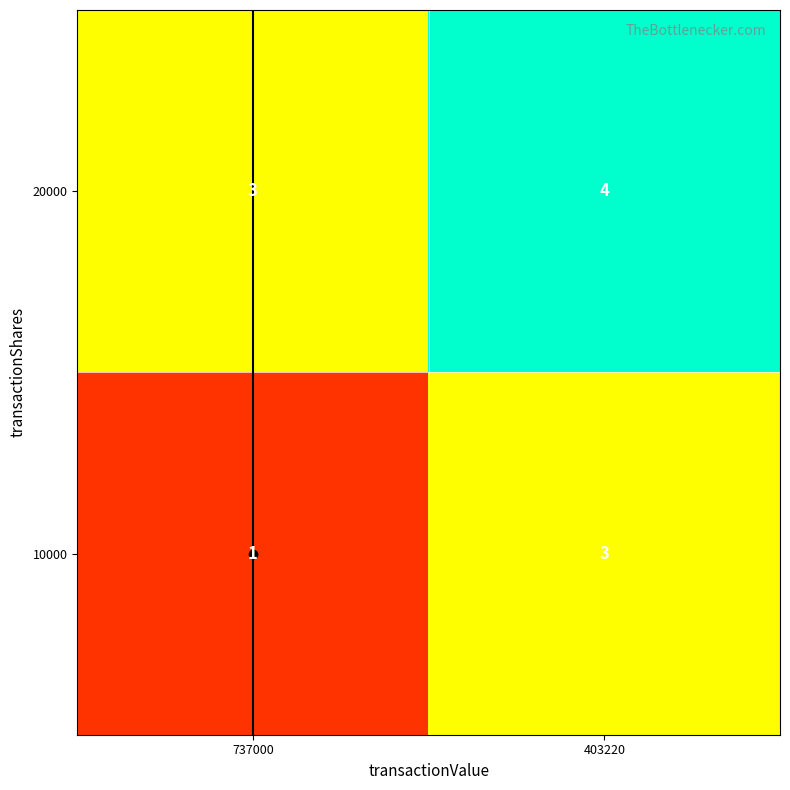

What is the highest value of the 20000 series?

4